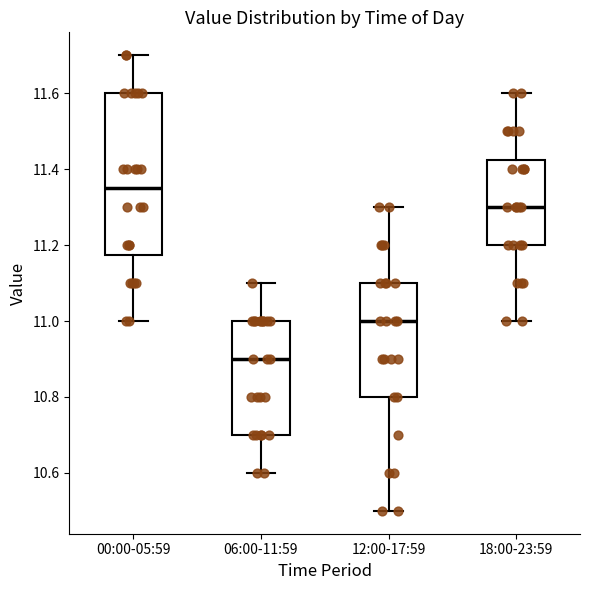

Which box is the tallest, from its lower edge to its upper edge?

00:00-05:59